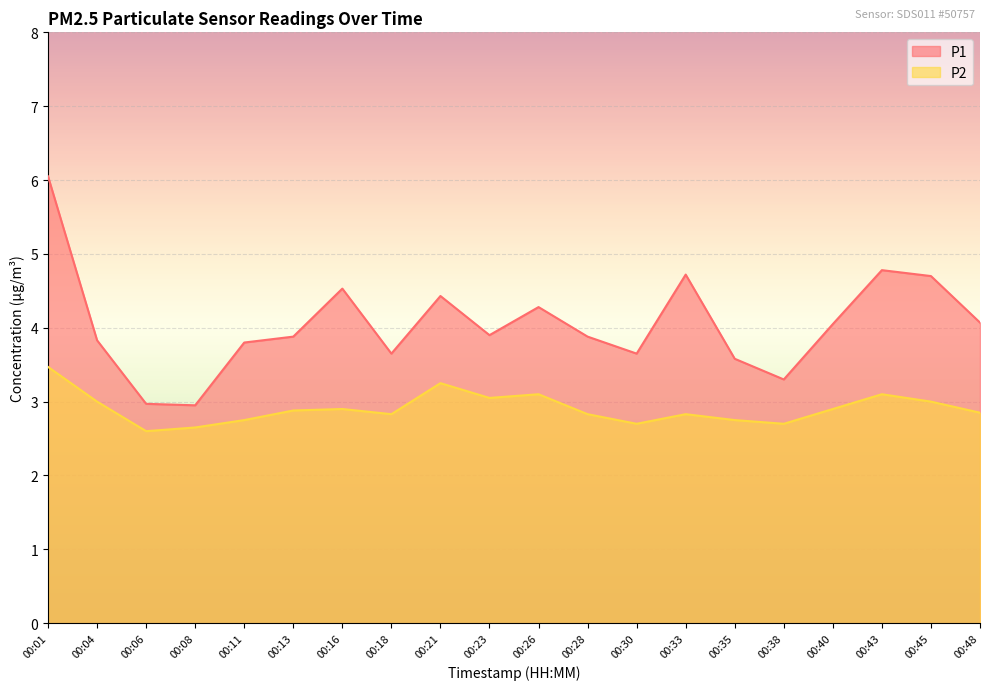

True or false: P1 and P2 intersect in this chart.

False